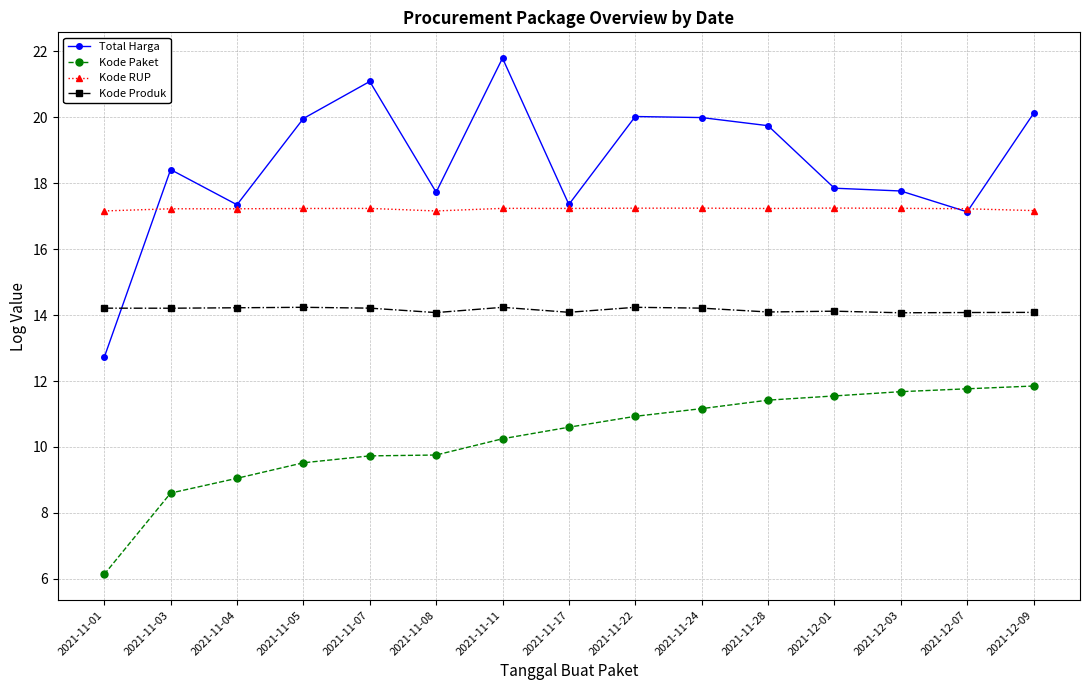

Which series has the widest spread of values?

Total Harga